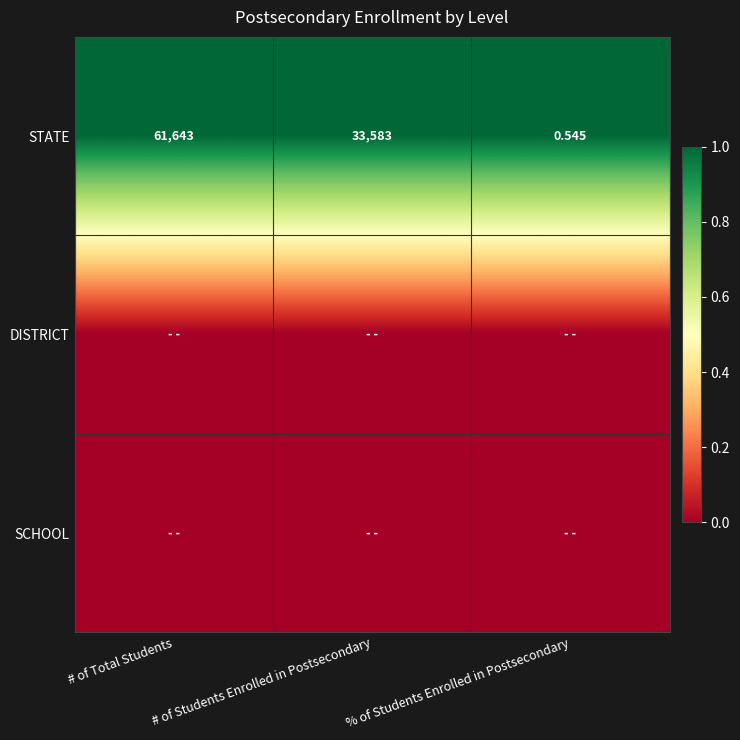

What is the total value across all series at % of Students Enrolled in Postsecondary?

1